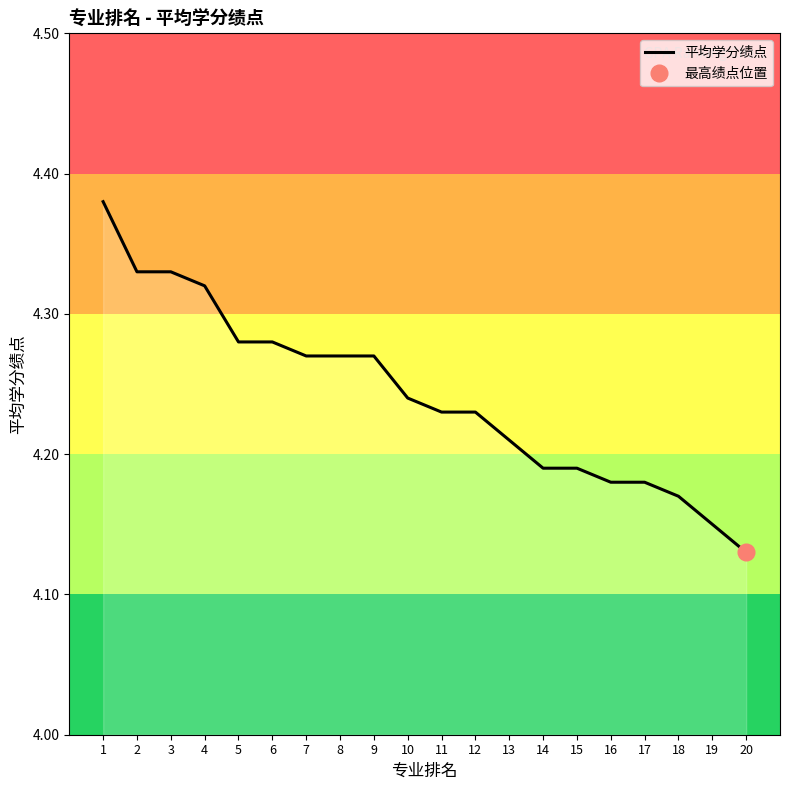

What is the maximum value shown in the chart?

4.4